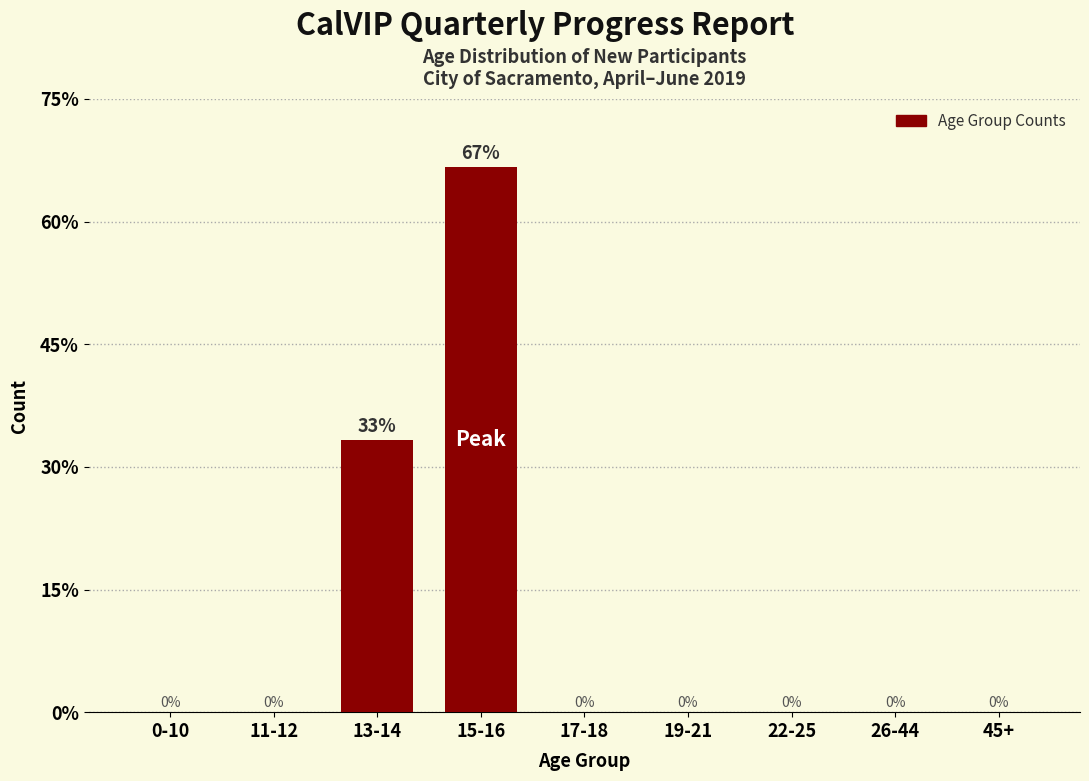

At which category does the chart reach its peak across all series?

15-16